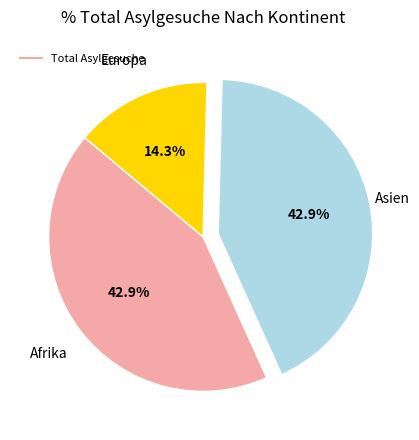

Does any single category account for the majority?

No